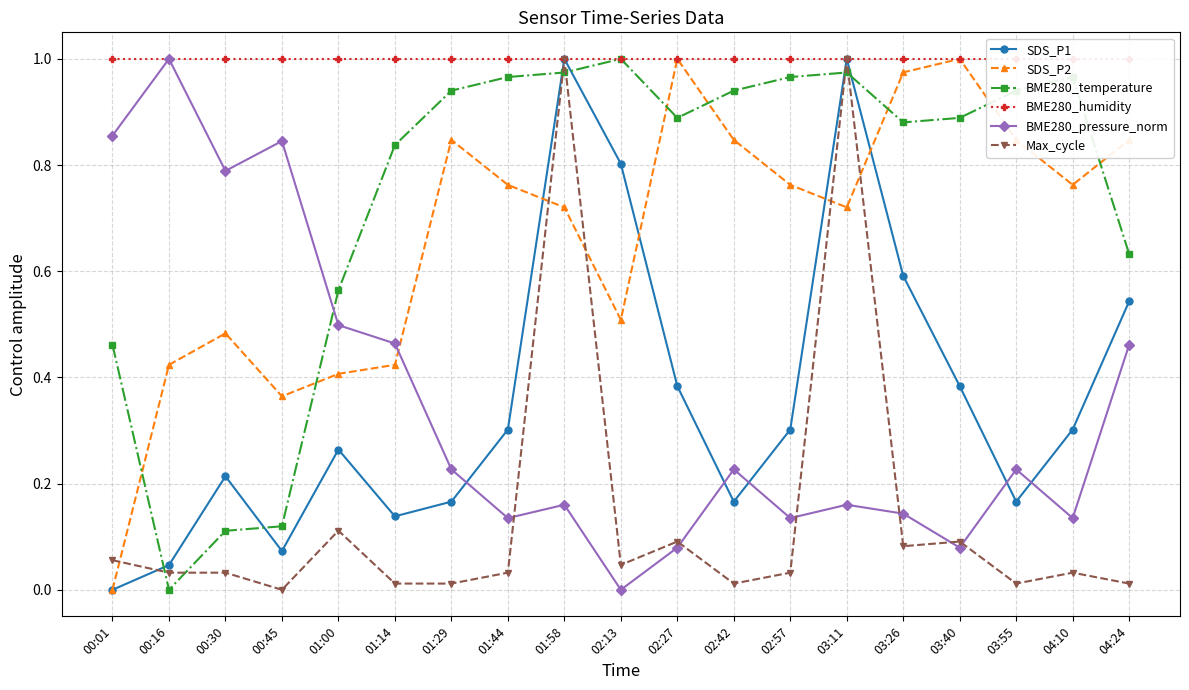

Reading right to left, what are all the values shown in this chart?

SDS_P1: 0.5	0.3	0.2	0.4	0.6	1.0	0.3	0.2	0.4	0.8	1.0	0.3	0.2	0.1	0.3	0.1	0.2	0.0	0.0
SDS_P2: 0.8	0.8	0.8	1.0	1.0	0.7	0.8	0.8	1.0	0.5	0.7	0.8	0.8	0.4	0.4	0.4	0.5	0.4	0.0
BME280_temperature: 0.6	1.0	0.9	0.9	0.9	1.0	1.0	0.9	0.9	1.0	1.0	1.0	0.9	0.8	0.6	0.1	0.1	0.0	0.5
BME280_humidity: 1.0	1.0	1.0	1.0	1.0	1.0	1.0	1.0	1.0	1.0	1.0	1.0	1.0	1.0	1.0	1.0	1.0	1.0	1.0
BME280_pressure_norm: 0.5	0.1	0.2	0.1	0.1	0.2	0.1	0.2	0.1	0.0	0.2	0.1	0.2	0.5	0.5	0.8	0.8	1.0	0.9
Max_cycle: 0.0	0.0	0.0	0.1	0.1	1.0	0.0	0.0	0.1	0.0	1.0	0.0	0.0	0.0	0.1	0.0	0.0	0.0	0.1